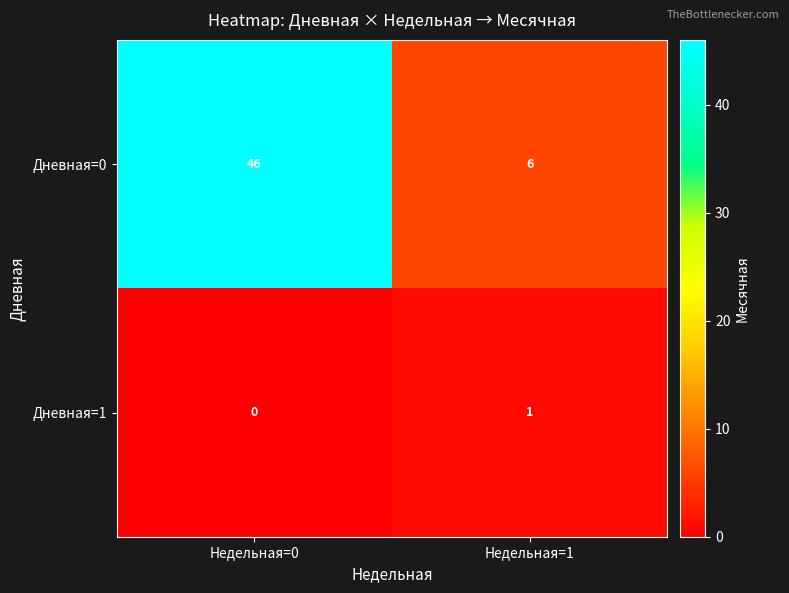

Count the number of categories in the chart.

2